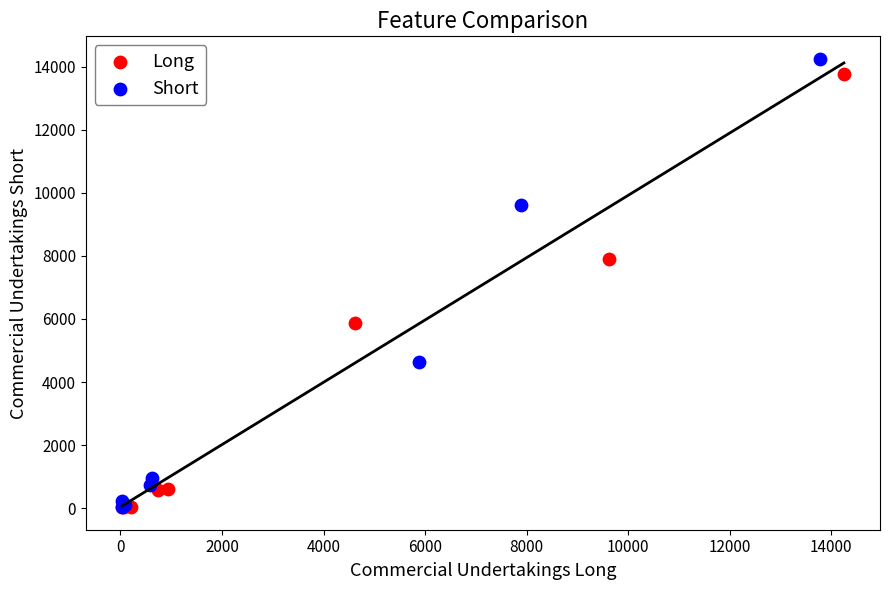

Which series has the widest spread of Y values?

Short